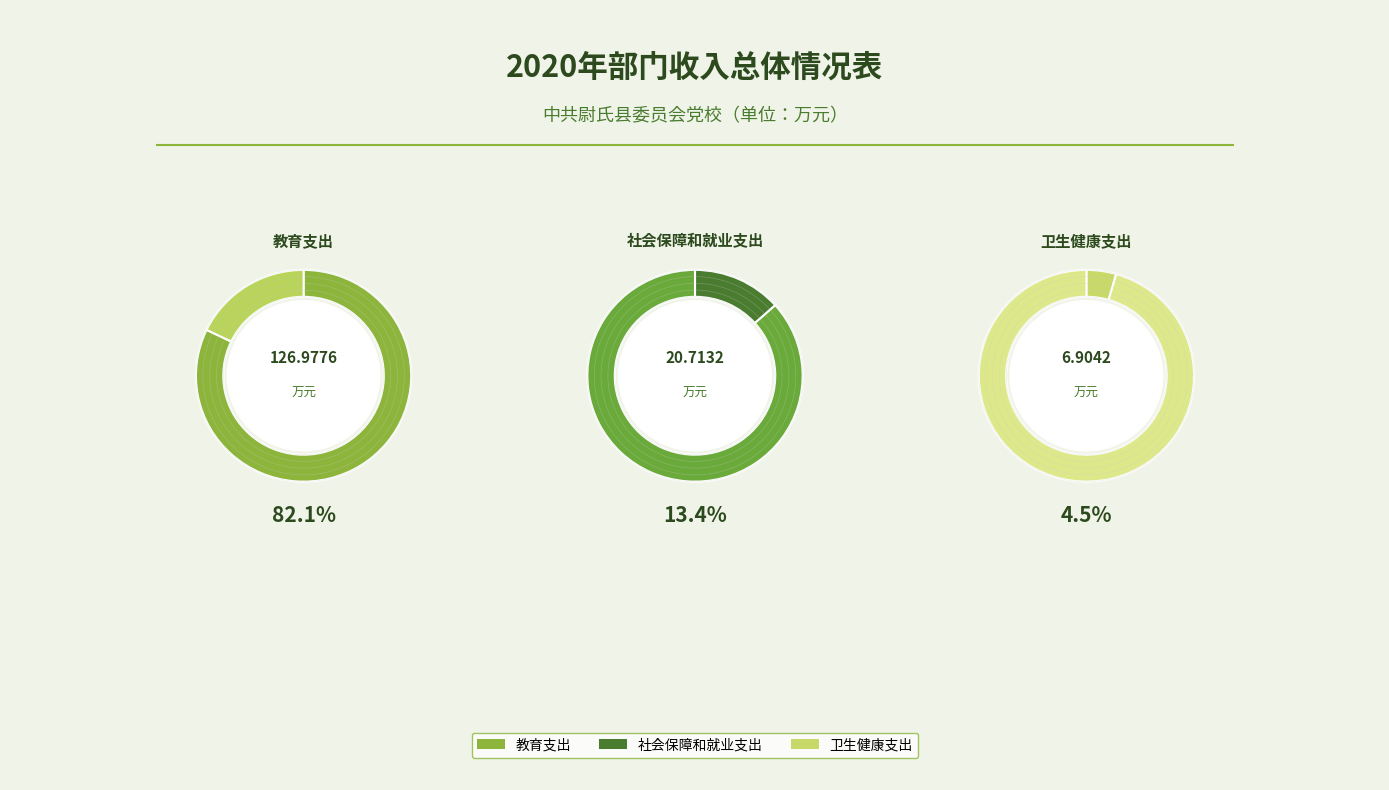

Which category has the biggest portion of the pie?

教育支出